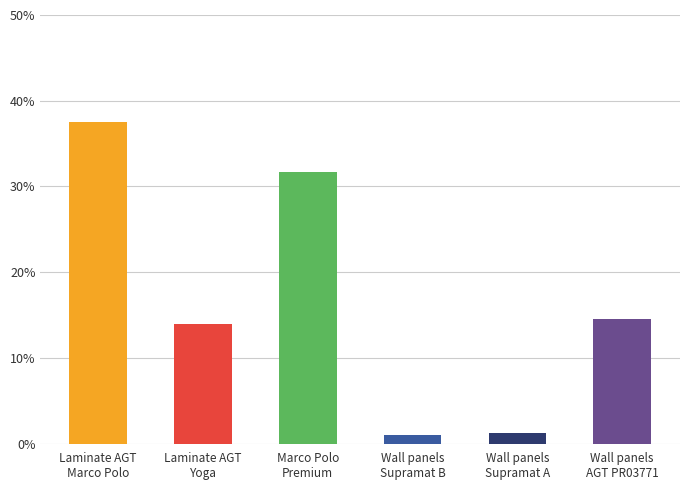

What is the value of the 4th bar from the left?

1.0